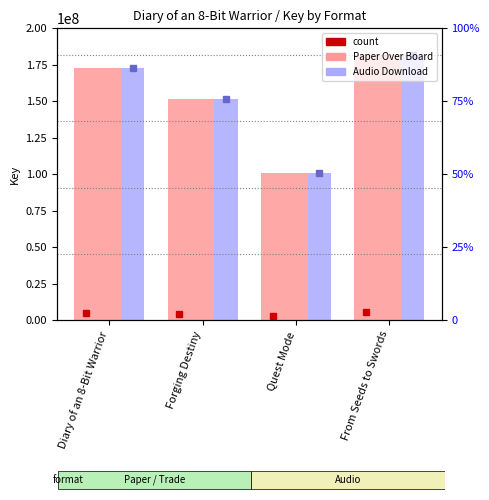

The value of Audio Download at Quest Mode is 100964978. True or false?

True